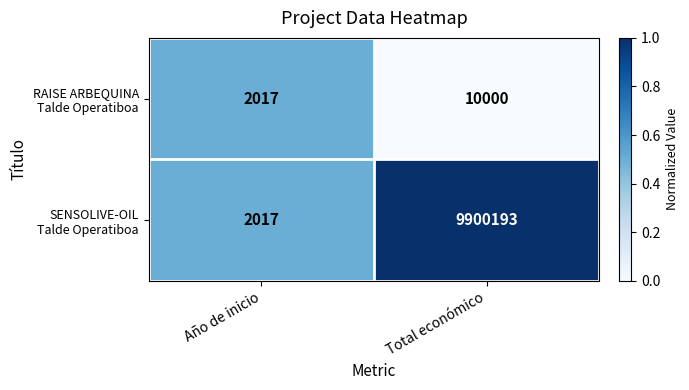

At which category is the sum across all series the highest?

Total económico